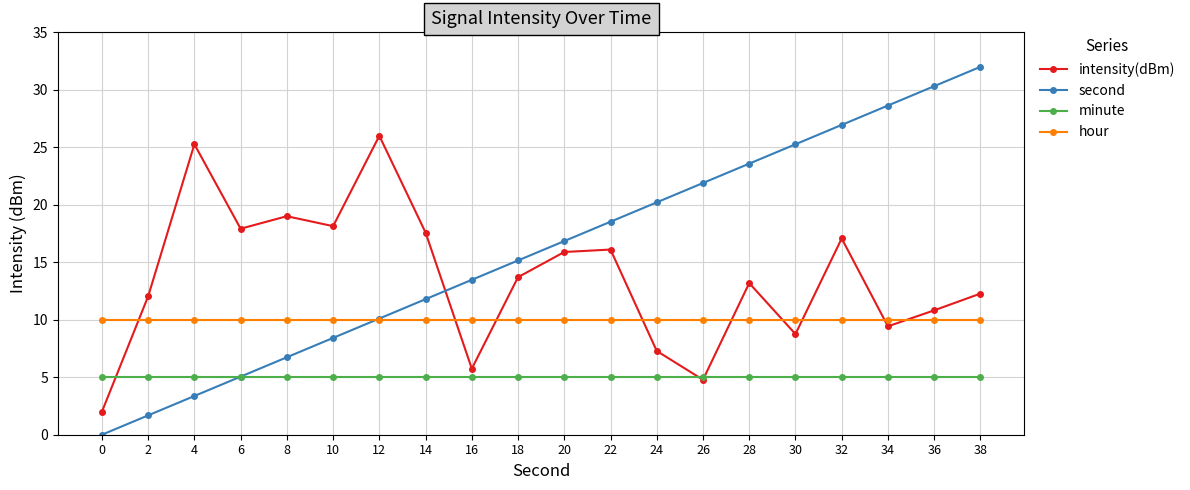

What is the total value across all series at 30?

49.0